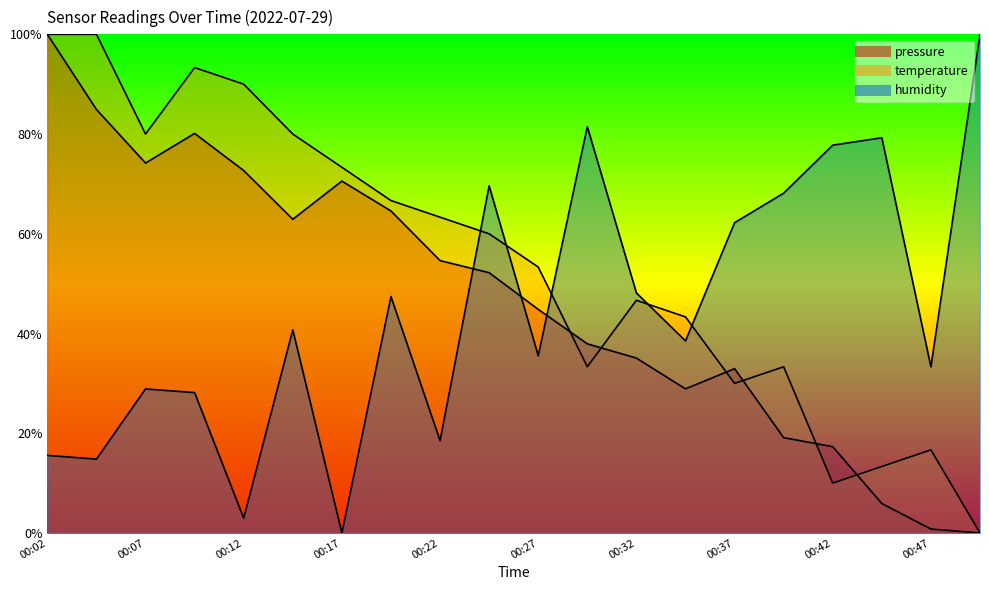

At which category does pressure reach its first local valley?

00:07